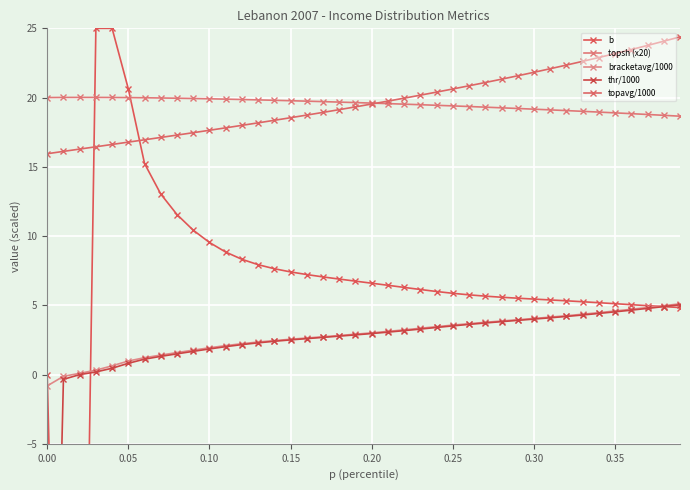

How many data points in topavg/1000 are above 19?

22